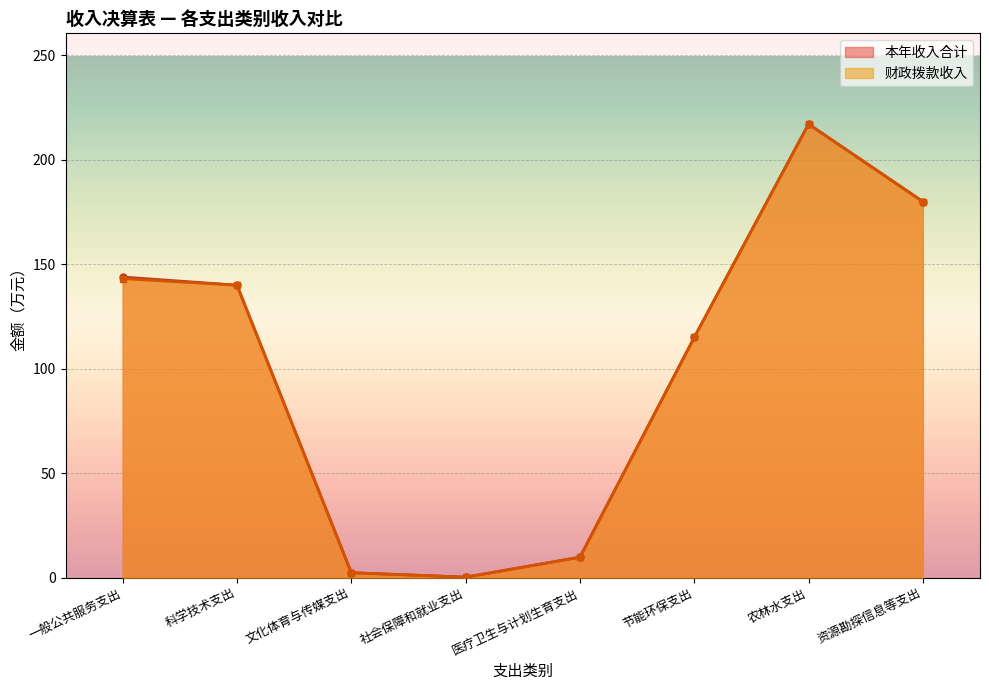

In 财政拨款收入, how many points are higher than both neighbors (excluding endpoints)?

1